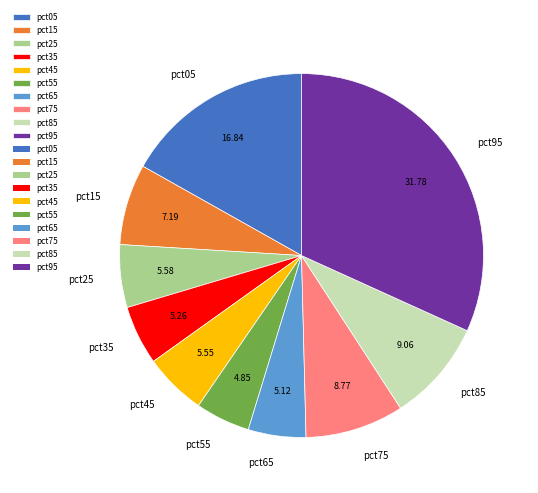

Do pct45 and pct05 together represent more than half of the pie?

No